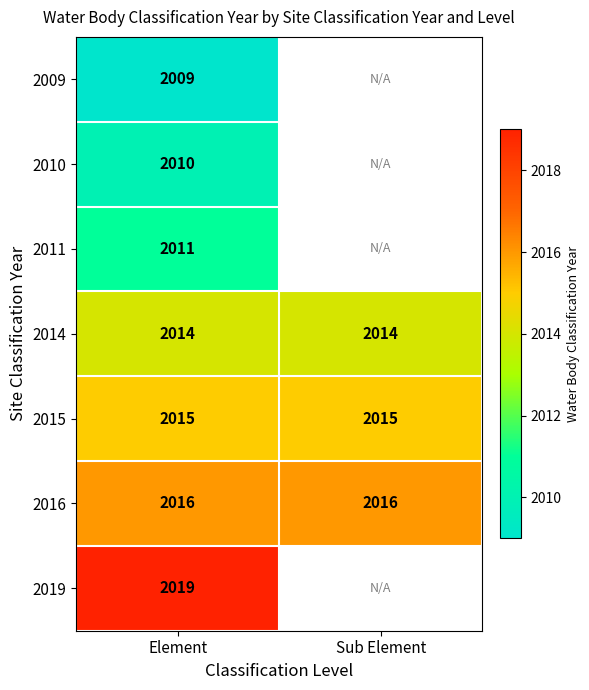

Is it true that 2015 equals 2015 at Sub Element?

True